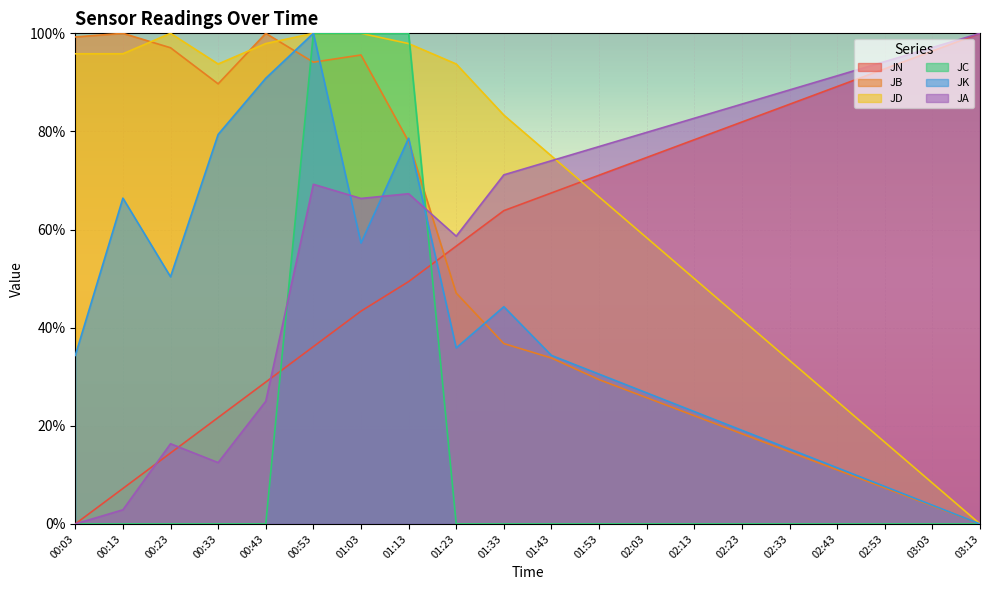

What is the sum of all JD values?

1333.3